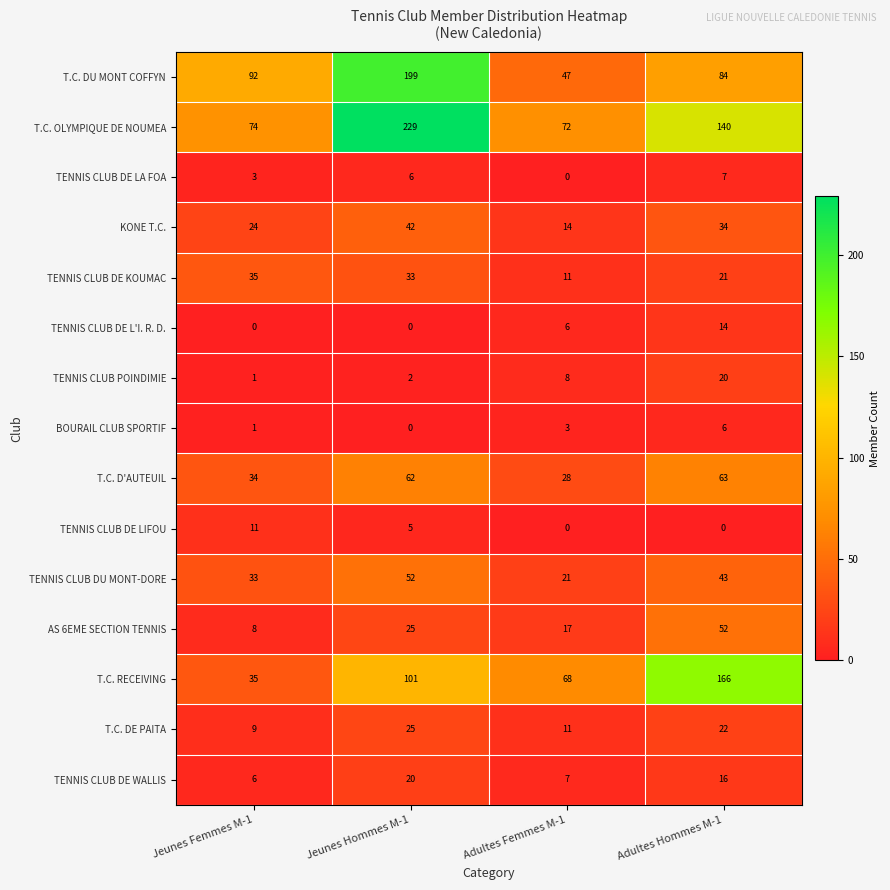

What is the difference between the T.C. DE PAITA values at Adultes Hommes M-1 and Jeunes Femmes M-1?

13